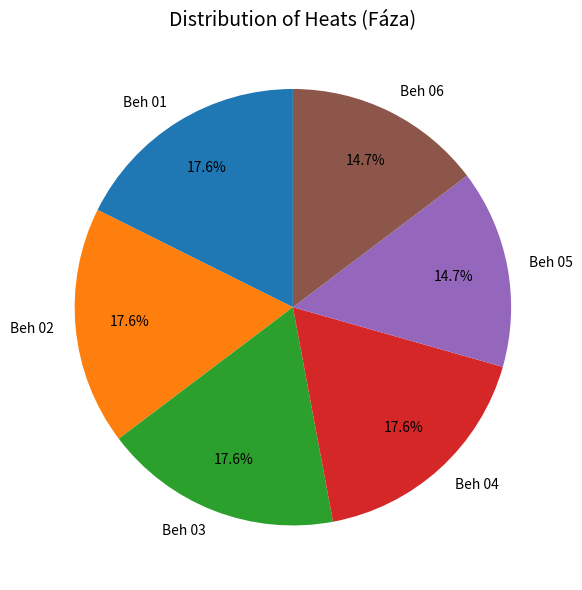

How much of the chart is everything except Beh 02?

82.4%